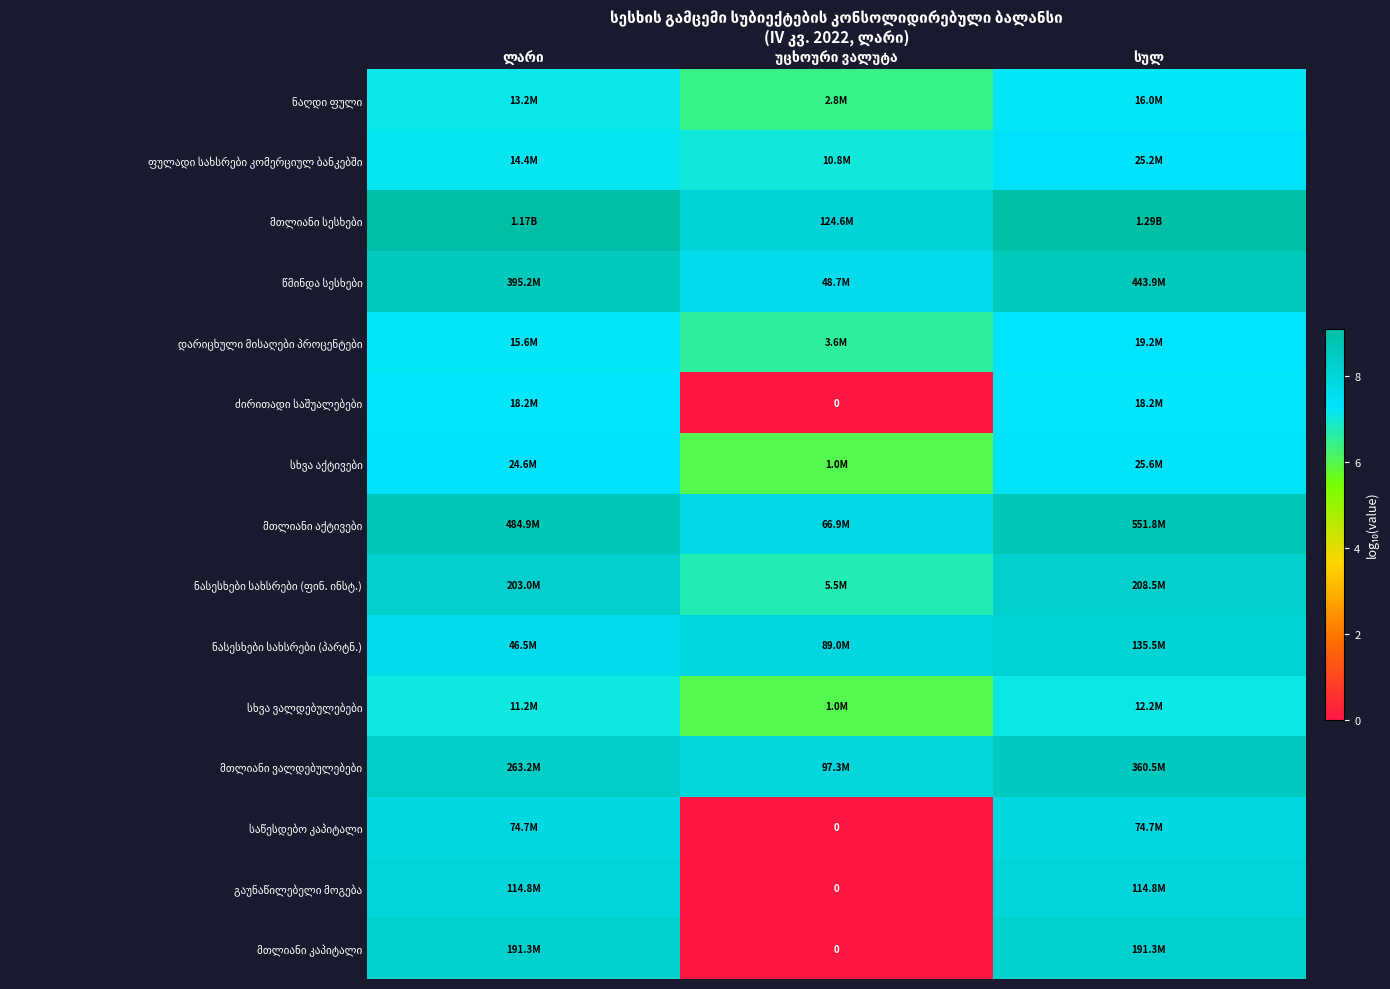

At how many categories does at least one series exceed 5?

3